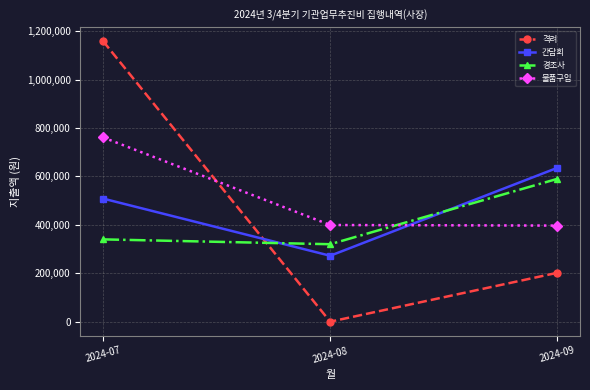

How many lines are shown in the chart?

4